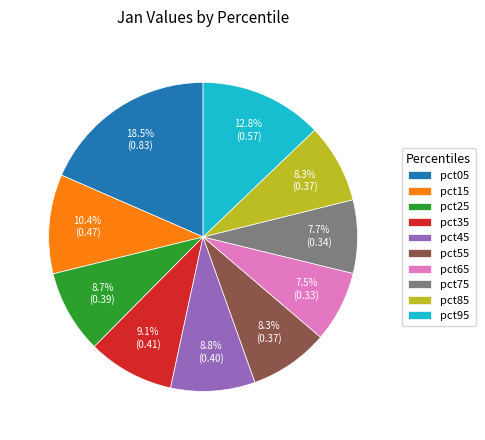

Which has a higher value, pct15 or pct75?

pct15